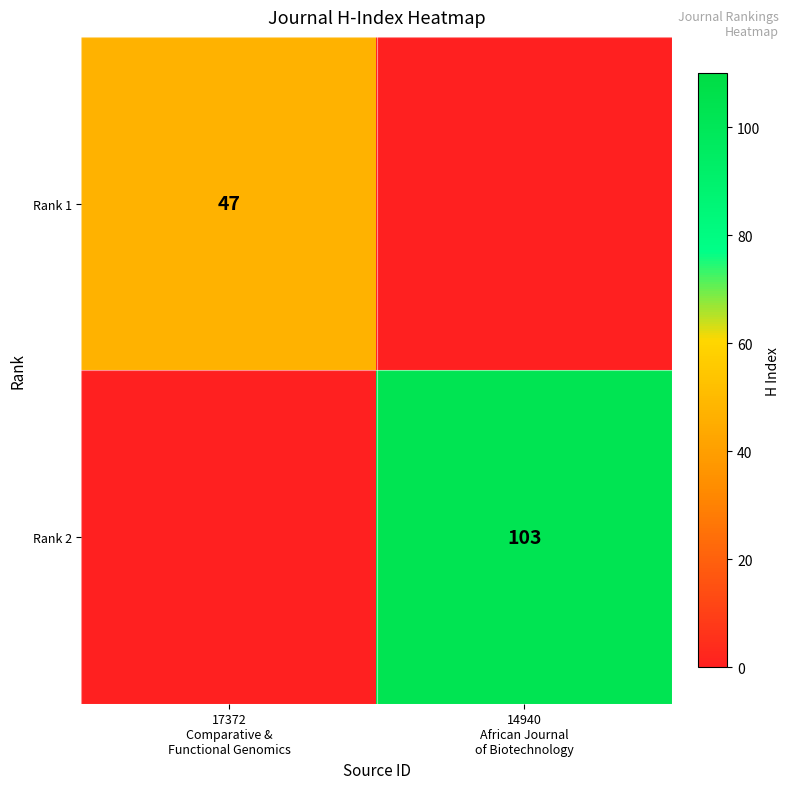

What is the difference between the highest and lowest values at 17372
Comparative &
Functional Genomics?

47